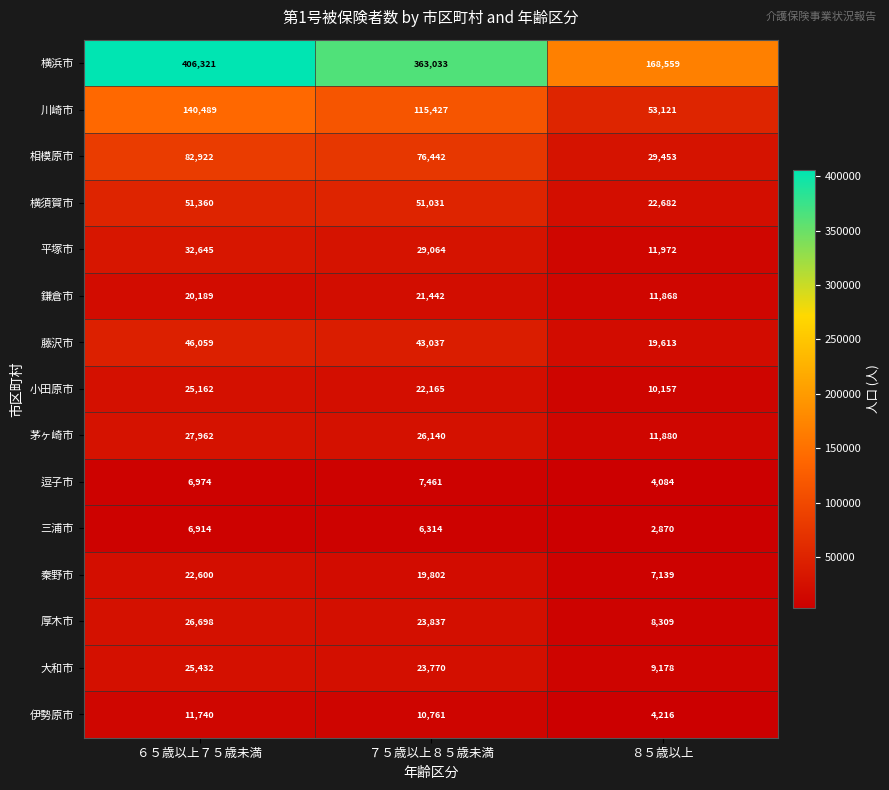

List the series in order of their peak value, lowest first.

三浦市, 逗子市, 伊勢原市, 鎌倉市, 秦野市, 小田原市, 大和市, 厚木市, 茅ヶ崎市, 平塚市, 藤沢市, 横須賀市, 相模原市, 川崎市, 横浜市